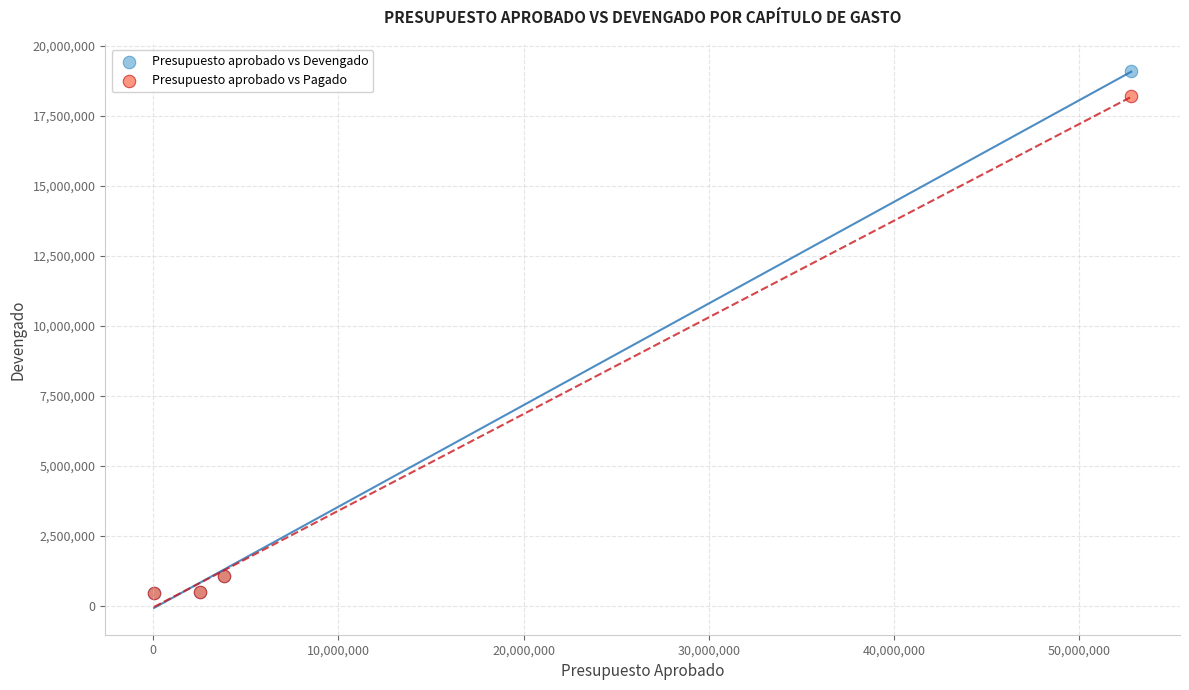

Which series contains the highest Y value?

Presupuesto aprobado vs Devengado